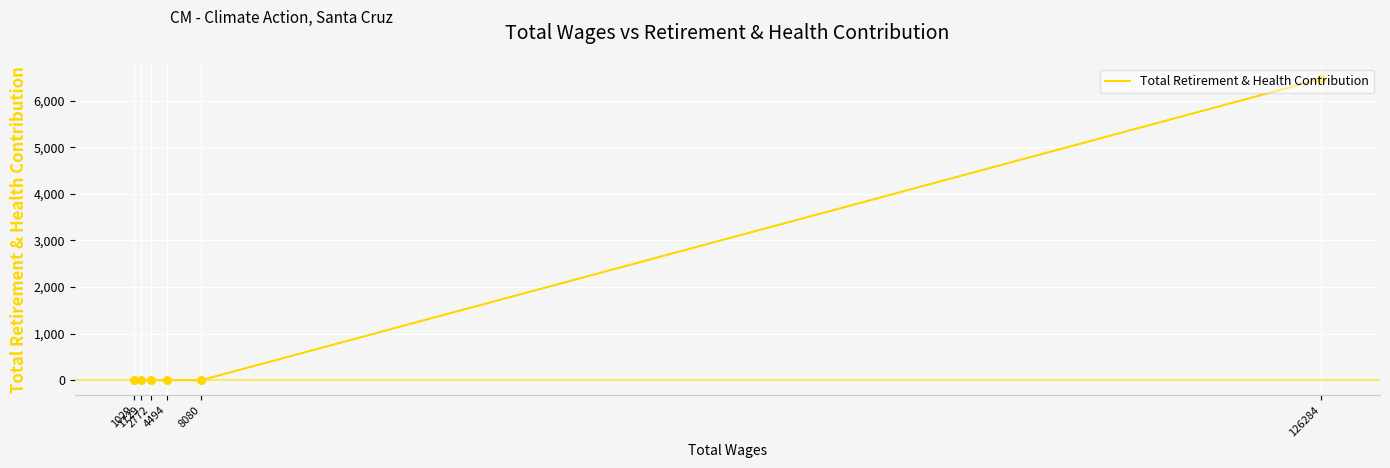

What is the change in value from 126284 to 4494?

-6462